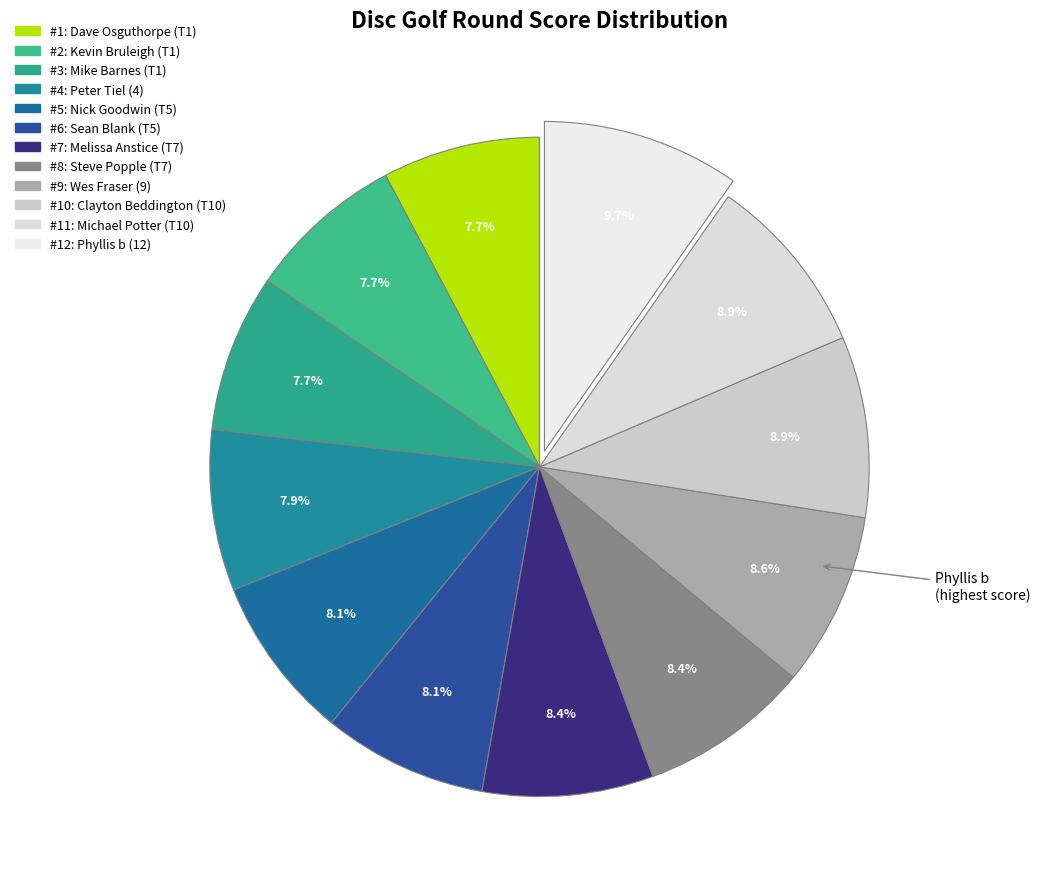

Count the number of slices in the pie.

12